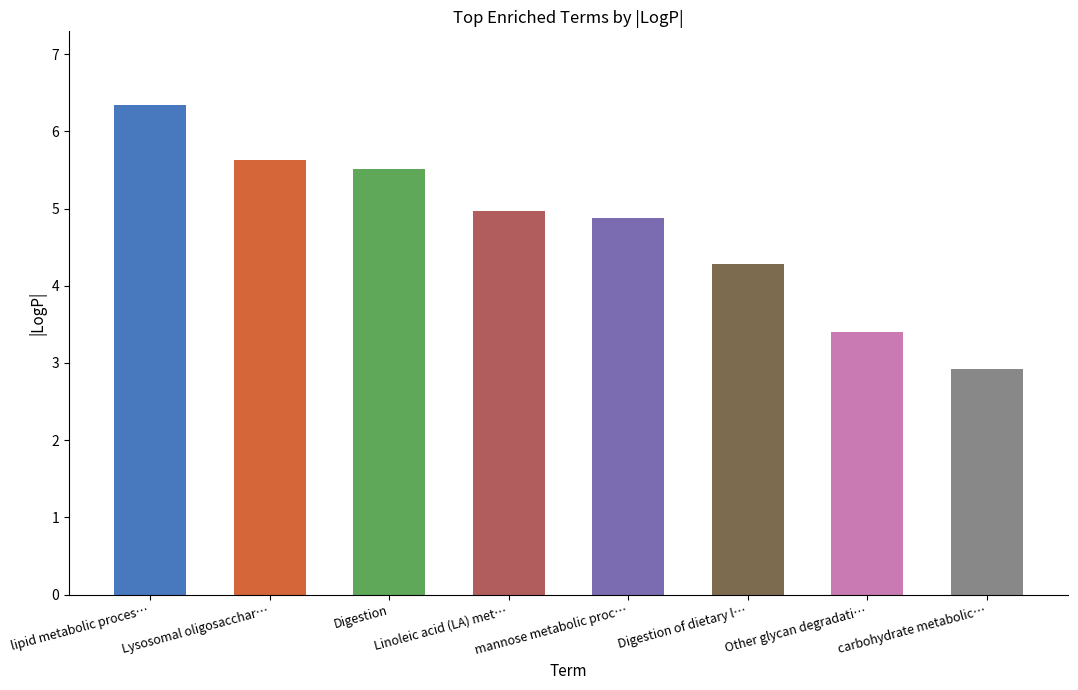

What is the difference between the second highest and second lowest values?

2.2